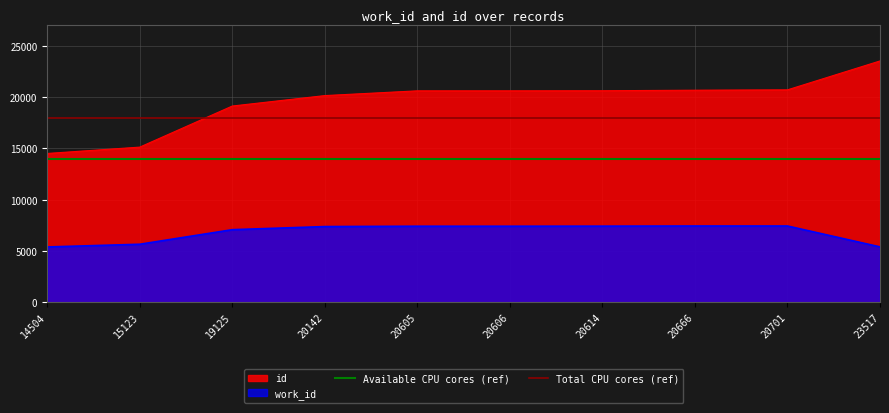

True or false: id and work_id intersect in this chart.

False